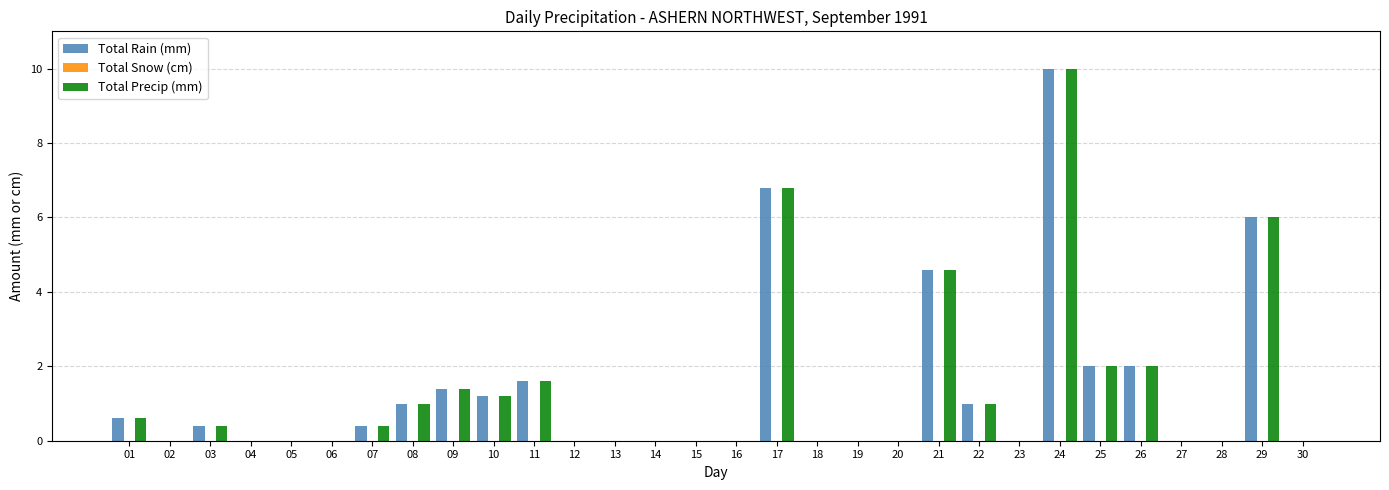

The value of Total Precip (mm) at 12 is 0.0. True or false?

True